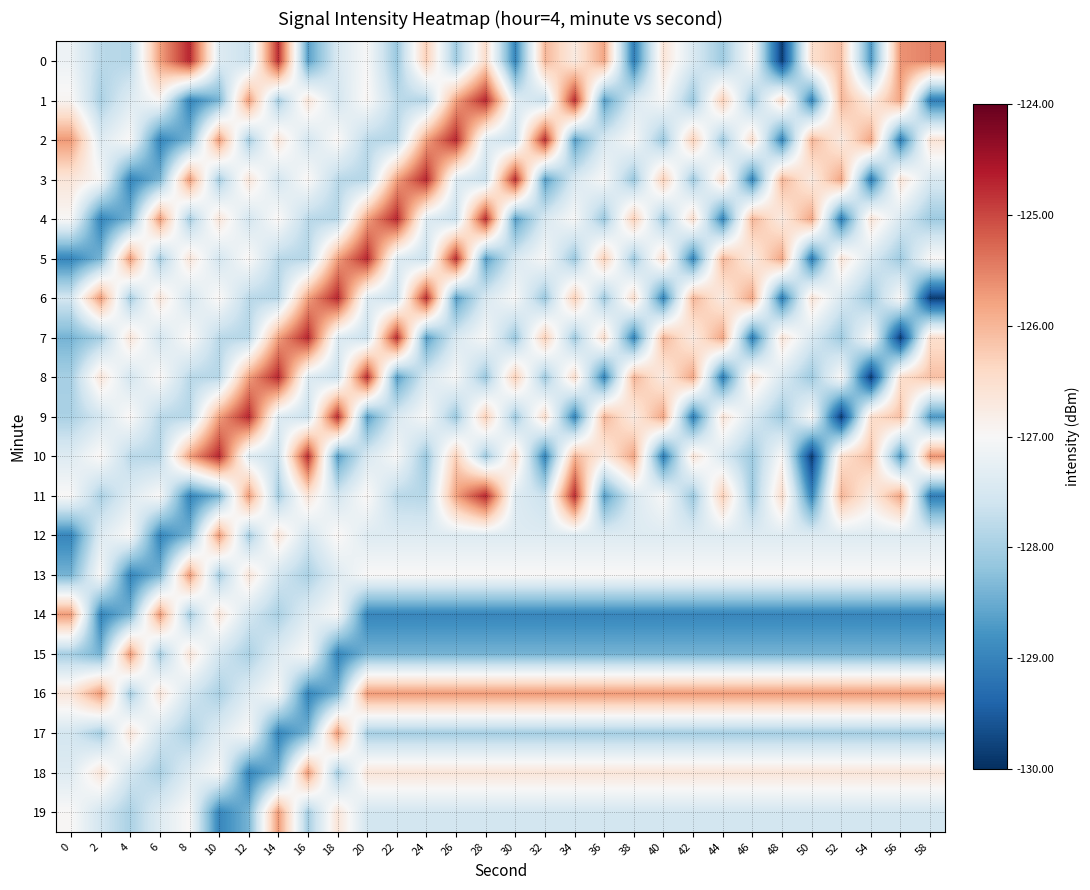

What is the total value across all series at 8?

-2545.9